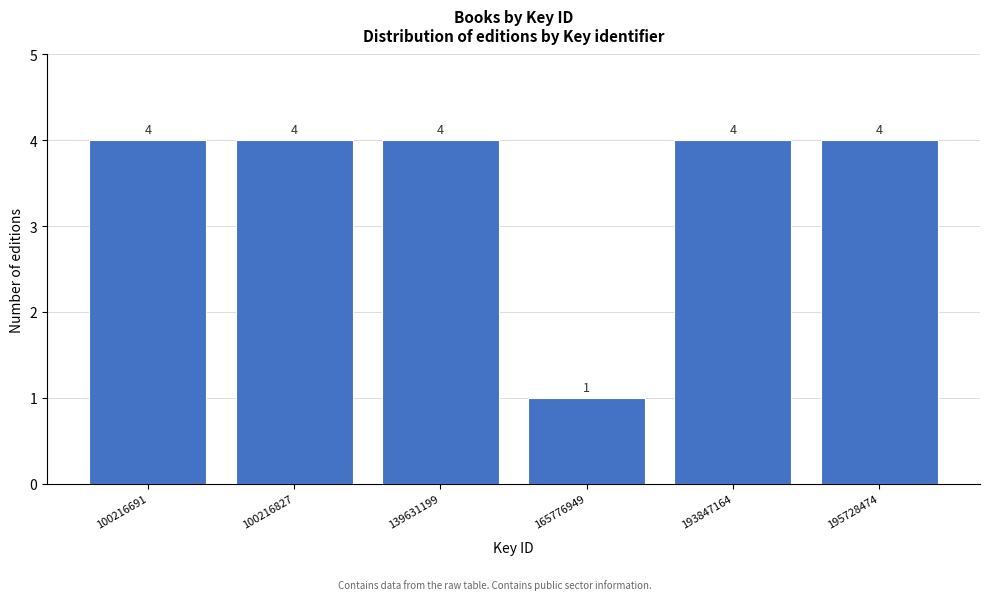

Reading left to right, what are all the values shown in this chart?

100216691=4	100216827=4	139631199=4	165776949=1	193847164=4	195728474=4